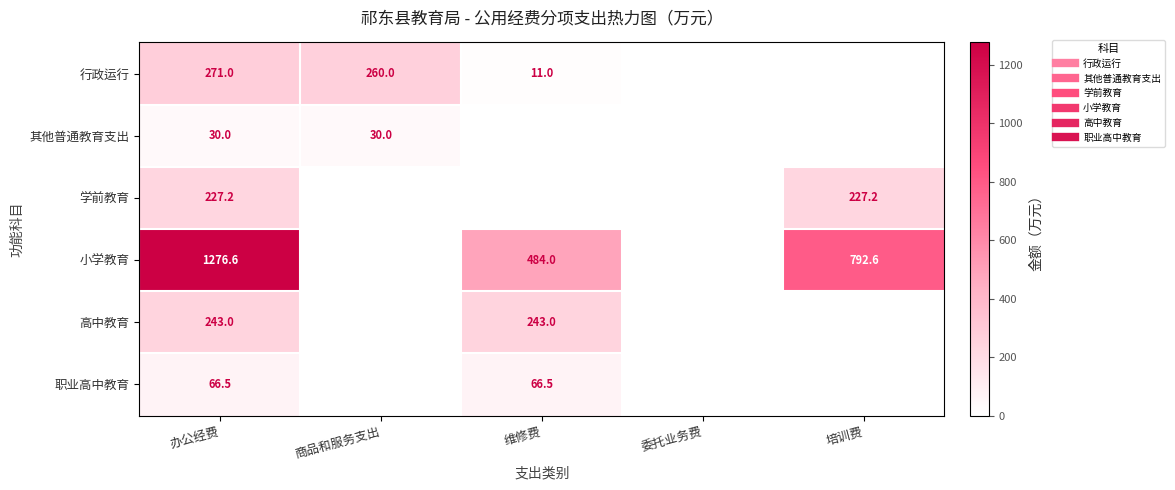

At which label does 学前教育 reach its peak?

办公经费